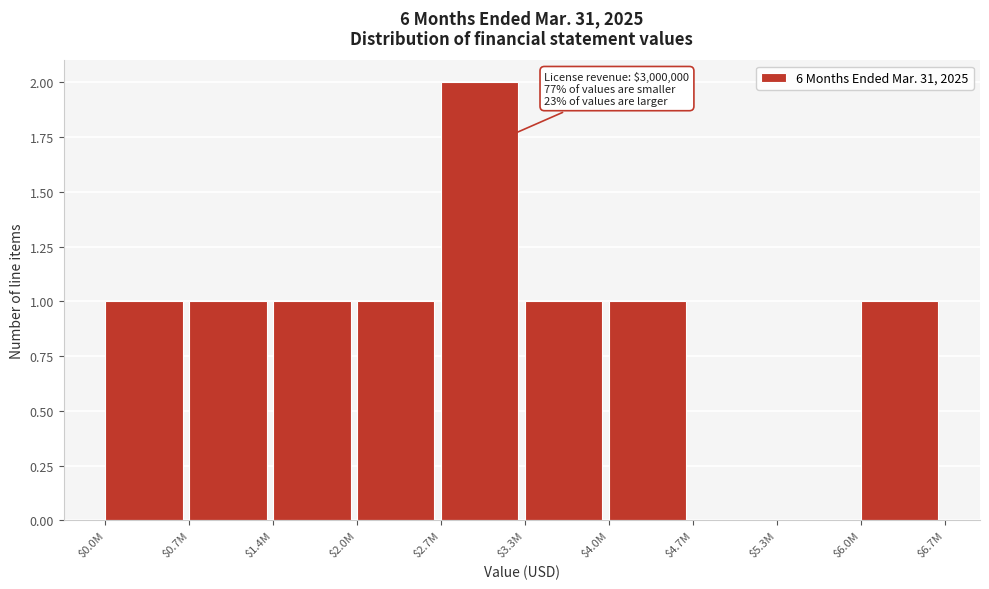

At which category does the chart reach its peak across all series?

$2.7M